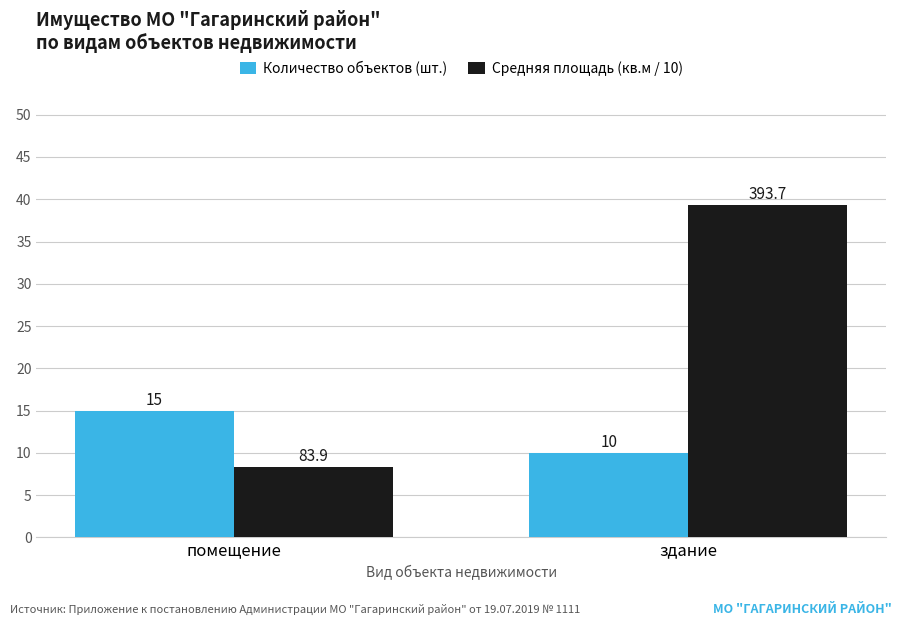

How many values in the Средняя площадь (кв.м / 10) series are below 39?

1